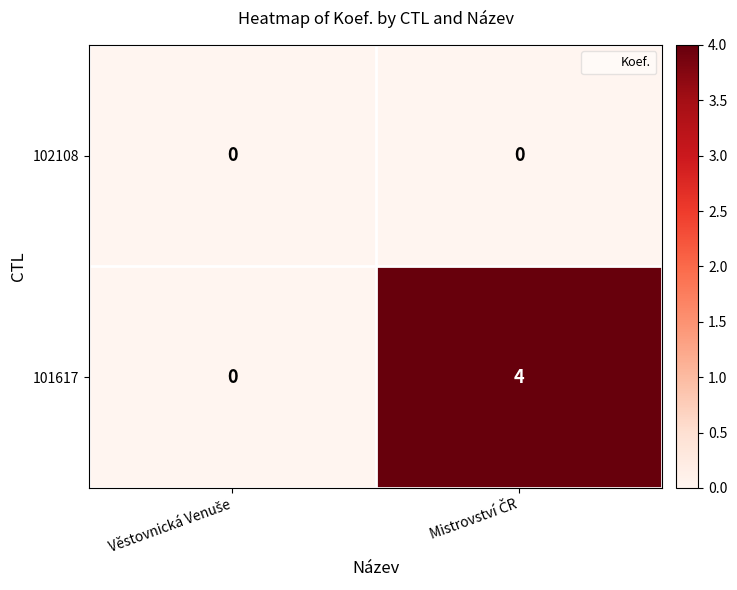

Reading left to right, what are all the values shown in this chart?

102108: 0	0
101617: 0	4